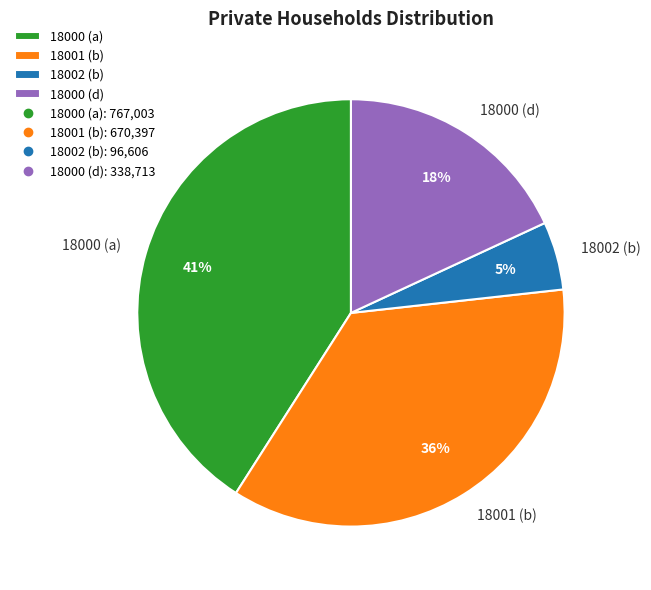

Do 18002 (b) and 18000 (d) together represent more than half of the pie?

No